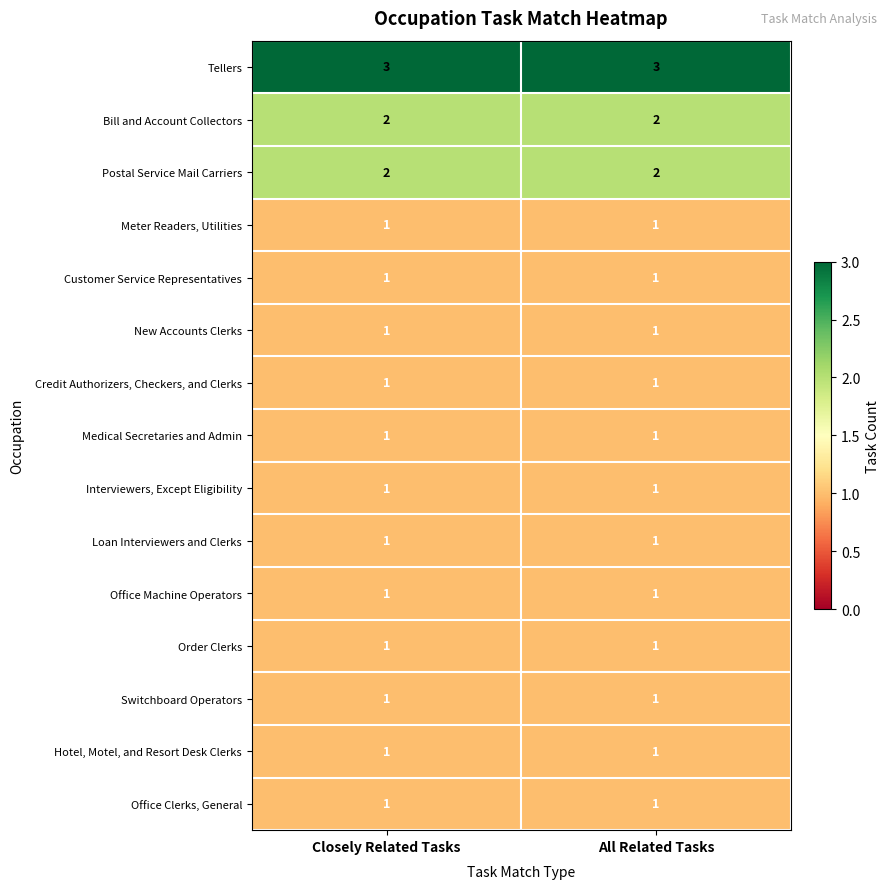

What is the total value across all series at All Related Tasks?

19